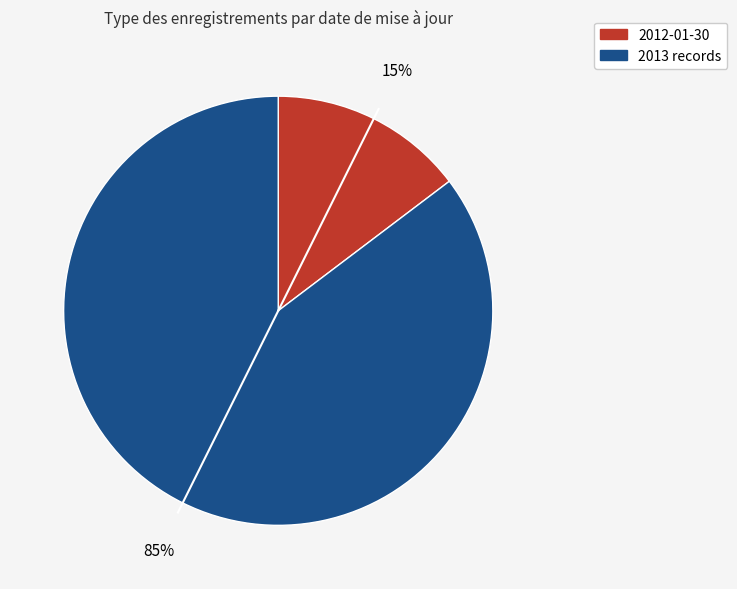

Does any single category account for the majority?

Yes